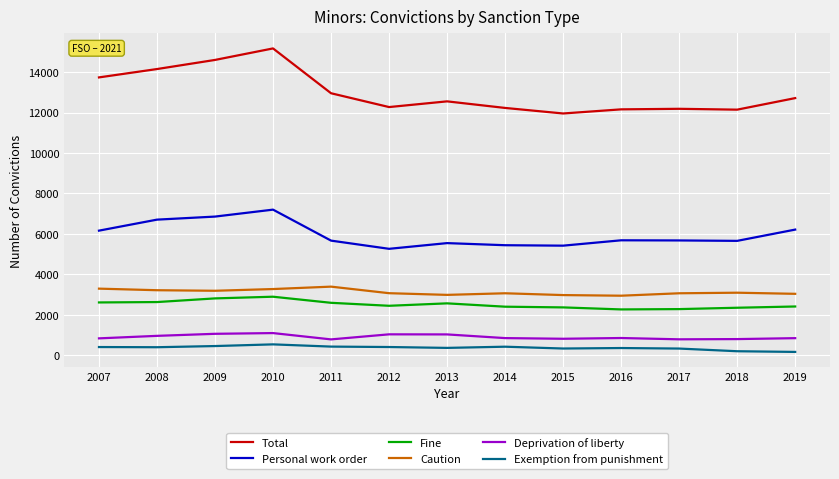

Rank the series at 2011 from highest to lowest value.

Total, Personal work order, Caution, Fine, Deprivation of liberty, Exemption from punishment